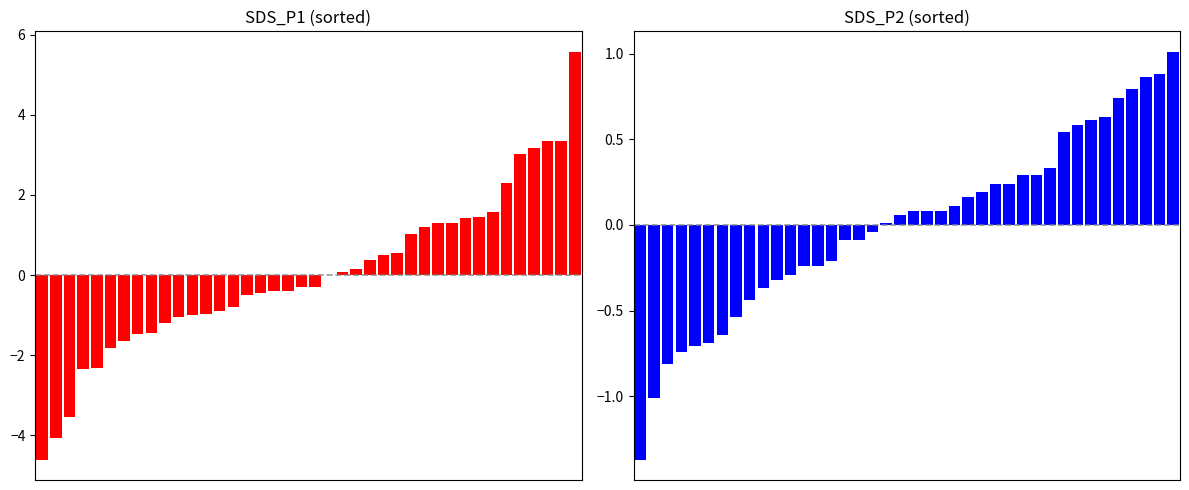

What is the maximum value for SDS_P1?

5.6